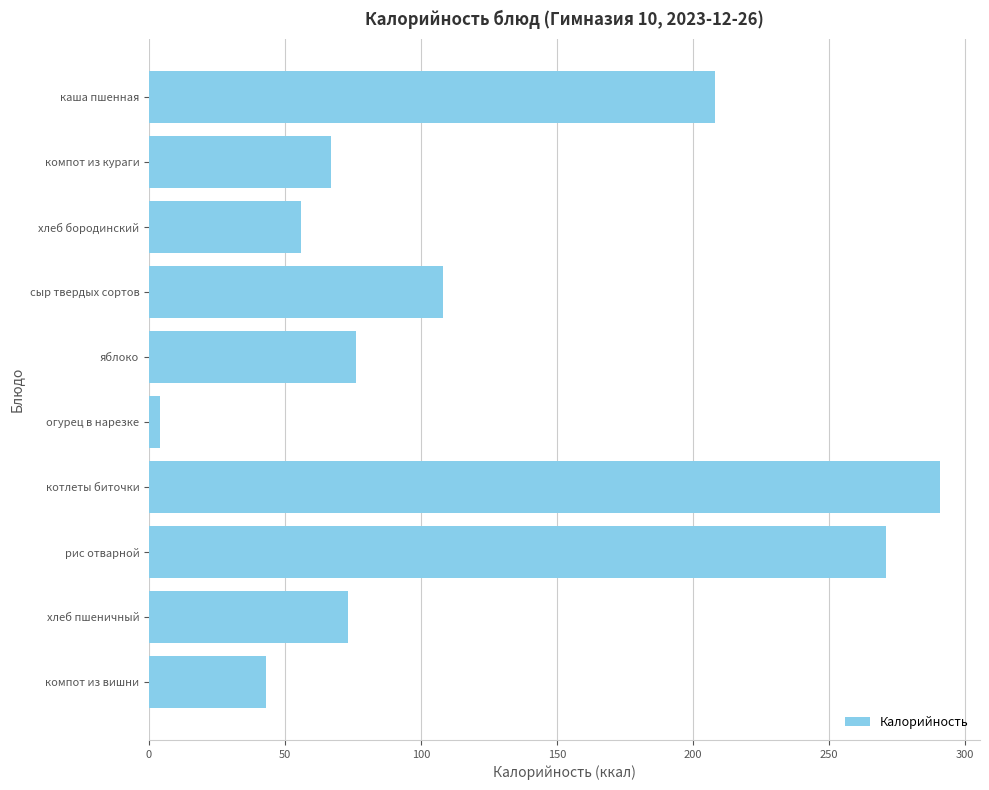

How many data points are less than 76?

5